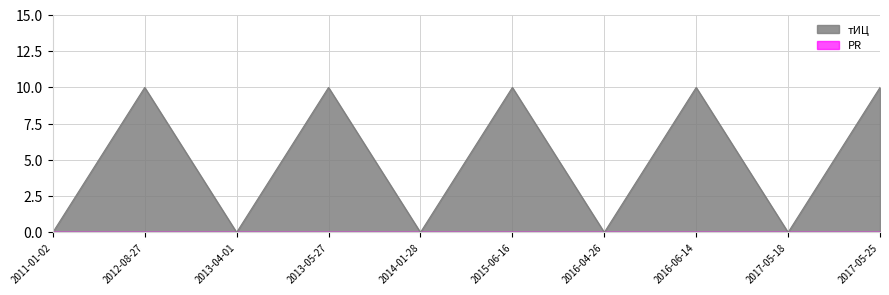

Count the values in the range 0 to 10.

10